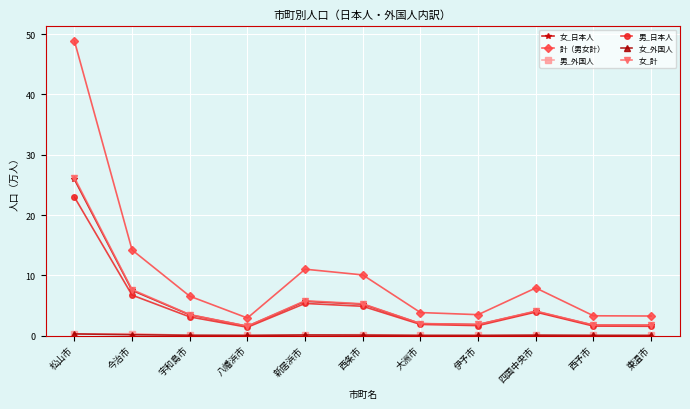

What is the value of the 女_計 point at the 8th from the left?

1.8